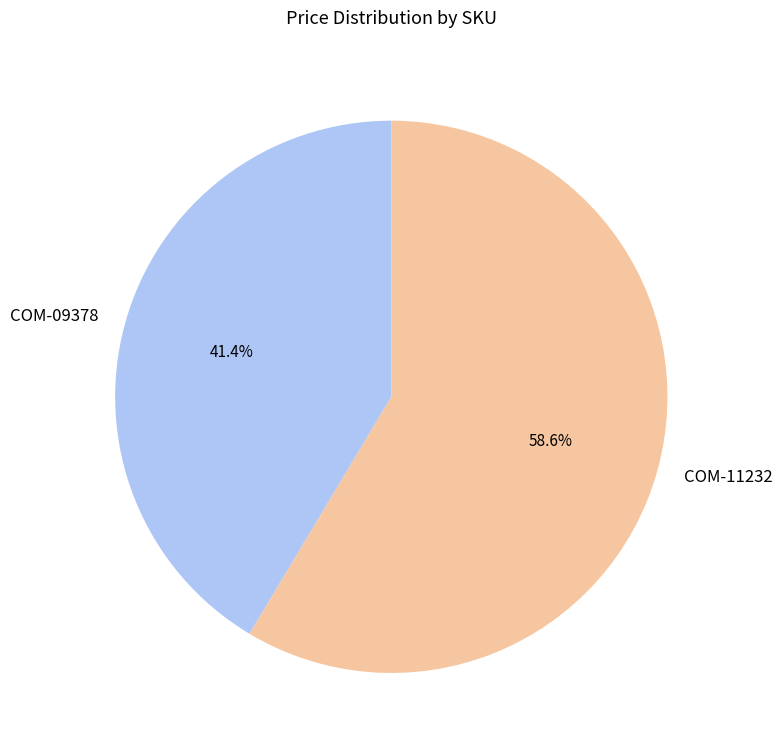

Which slice represents more than half of the pie?

COM-11232